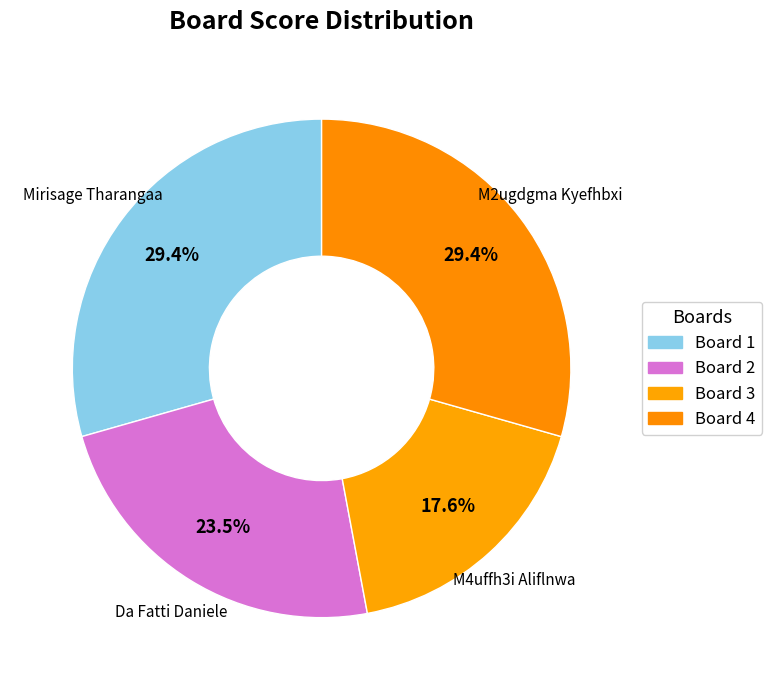

To the nearest percent, what is the average slice percentage?

25%